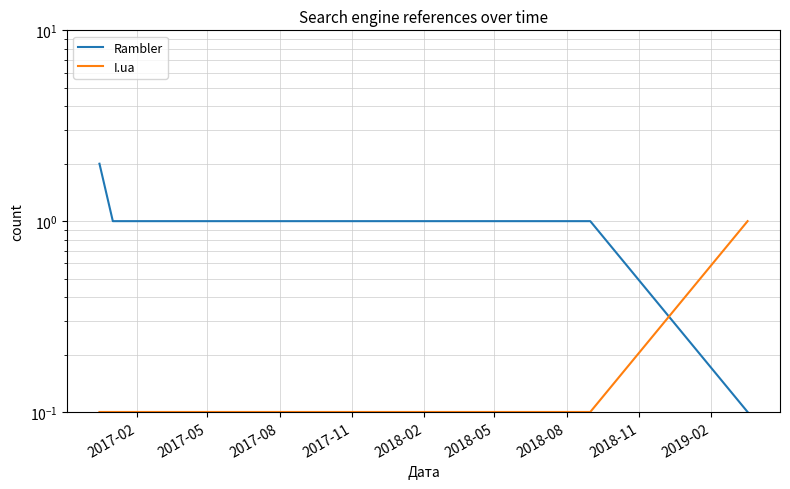

How many values in the Rambler series exceed 1?

1